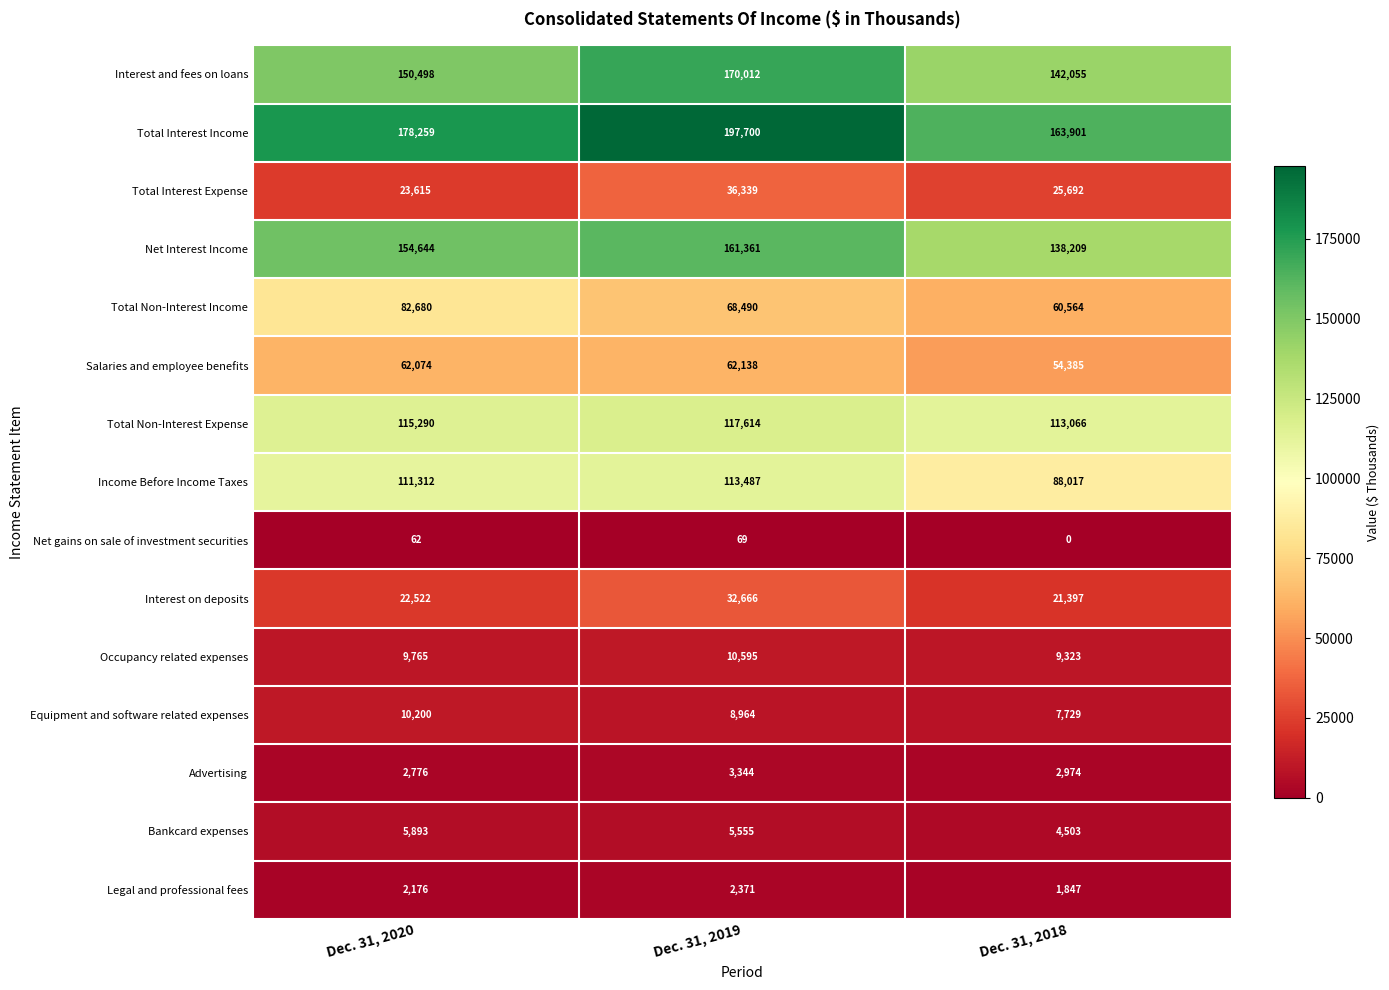

The value of Equipment and software related expenses at Dec. 31, 2018 is 4019. True or false?

False